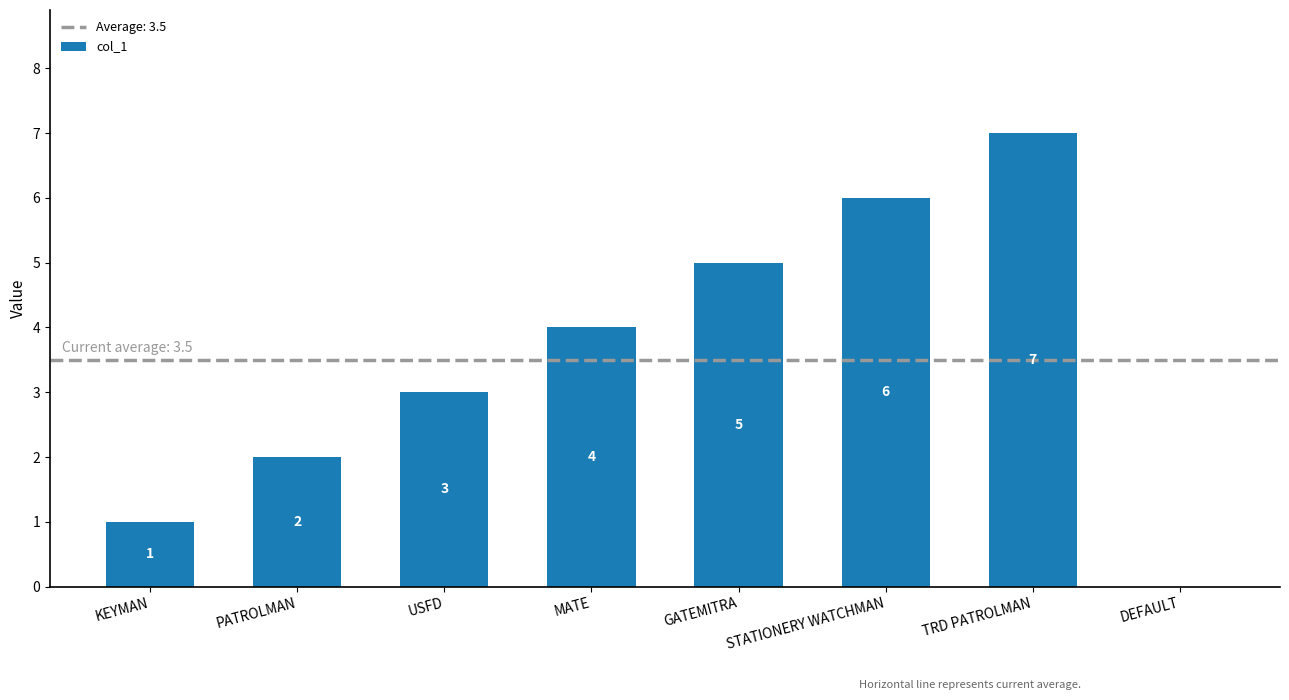

What is the maximum value shown in the chart?

7